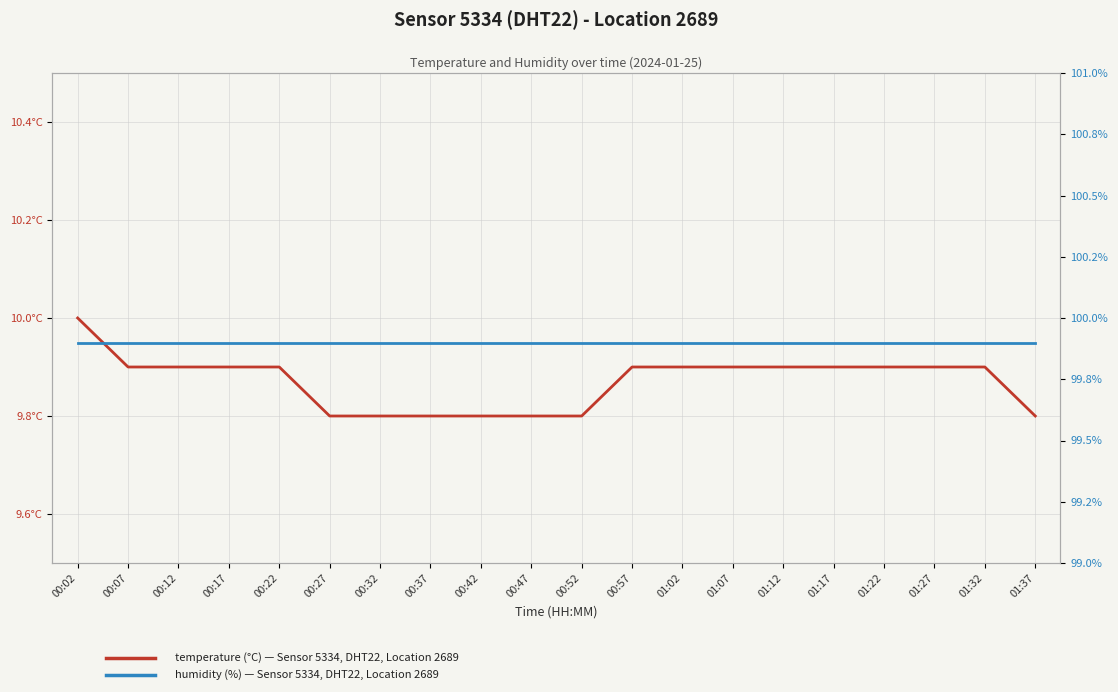

How many categories are shown in the chart?

20